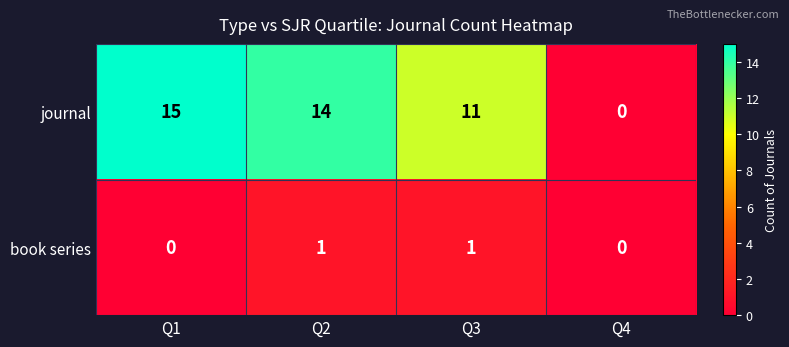

Reading left to right, list all the values displayed in this chart.

journal: 15	14	11	0
book series: 0	1	1	0